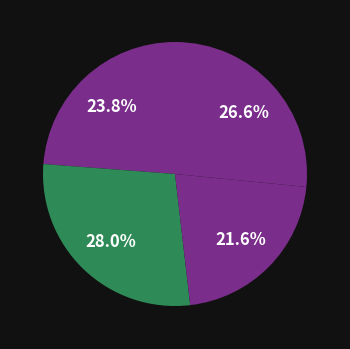

Which category has the biggest portion of the pie?

BORDEAUX YNOV CAMPUS